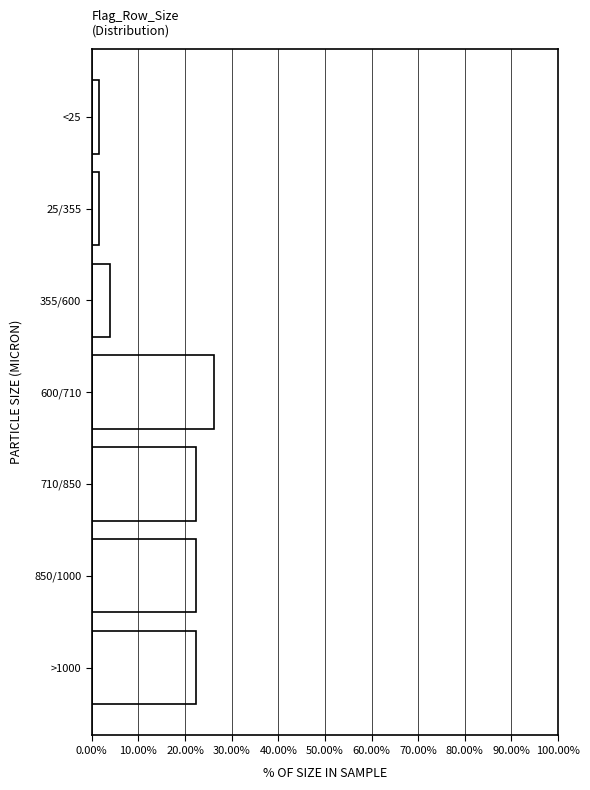

Reading bottom to top, list all the values displayed in this chart.

>1000=22.3	850/1000=22.3	710/850=22.3	600/710=26.2	355/600=3.9	25/355=1.6	<25=1.6